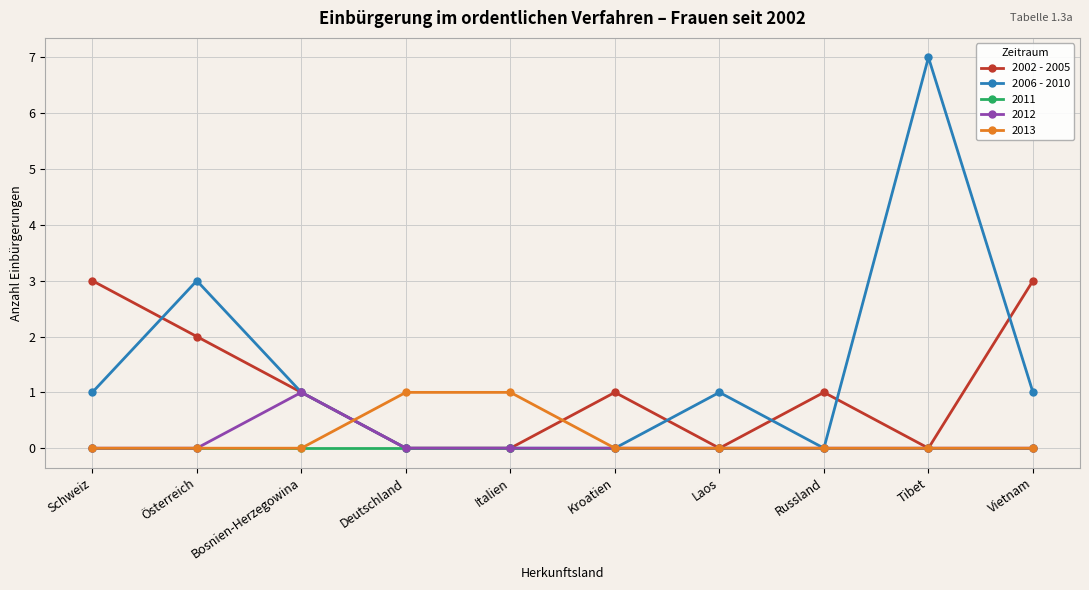

Which series has the largest range (max minus min)?

2006 - 2010